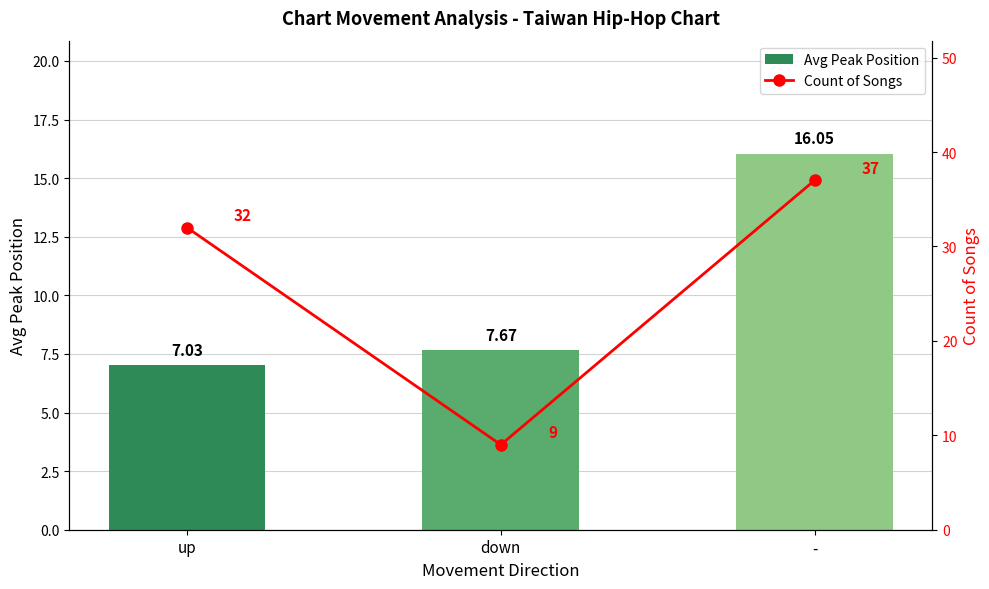

What is the value of the Count of Songs bar at the 1st from the left?

32.0